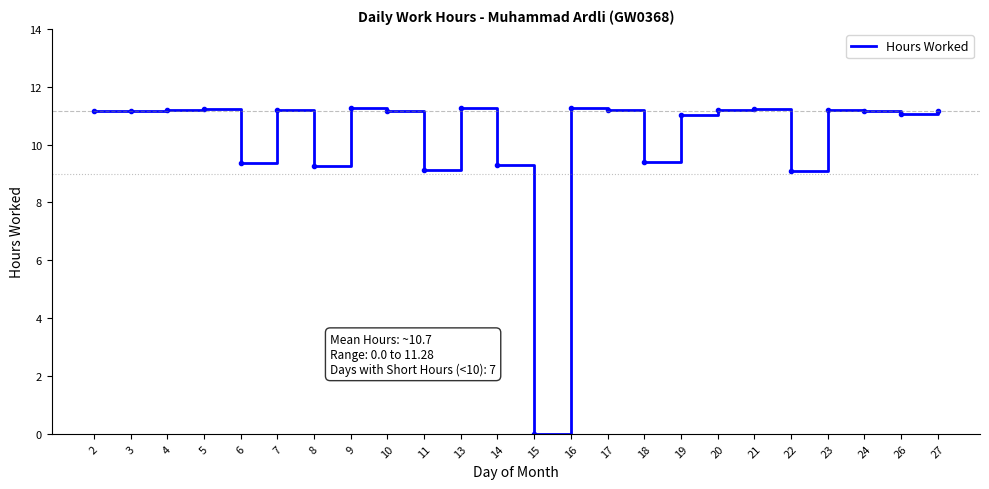

What is the difference between the values at 20 and 22?

2.1